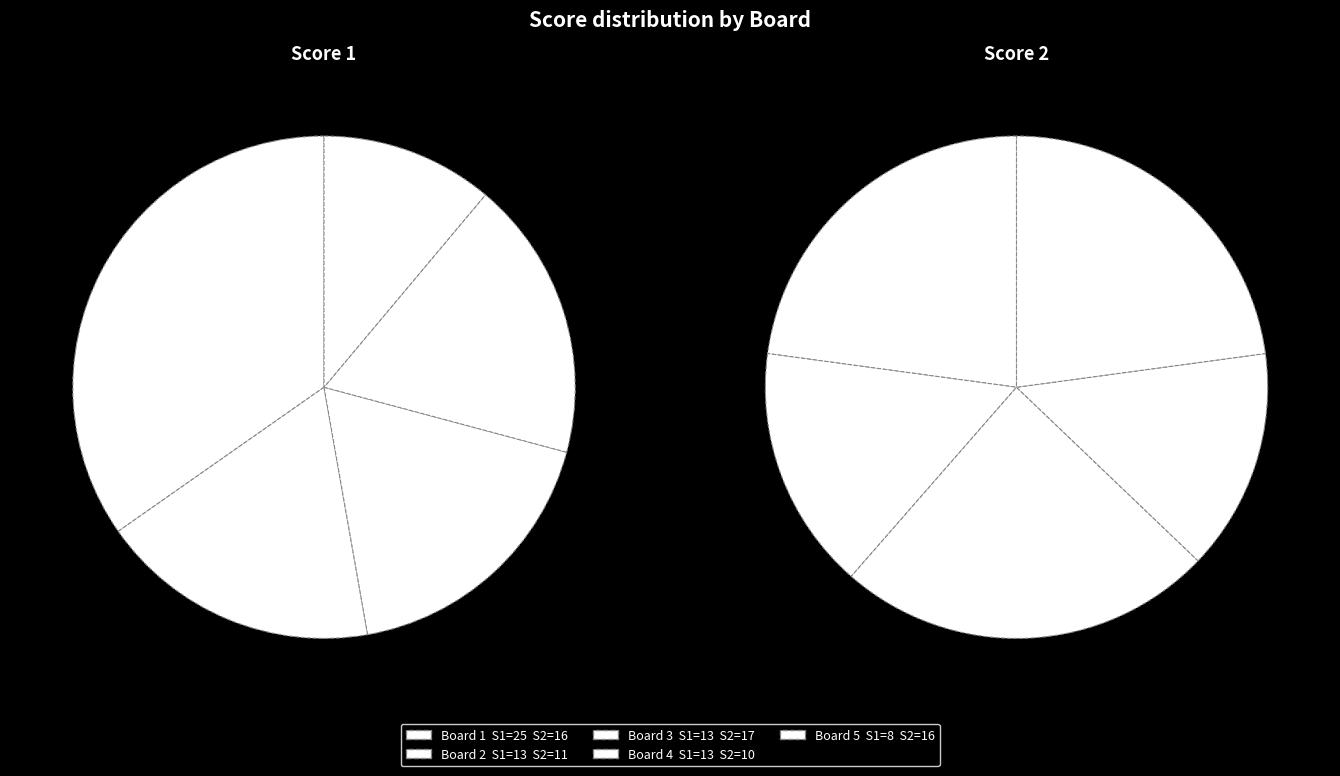

Which series has the widest spread of values?

Score 1